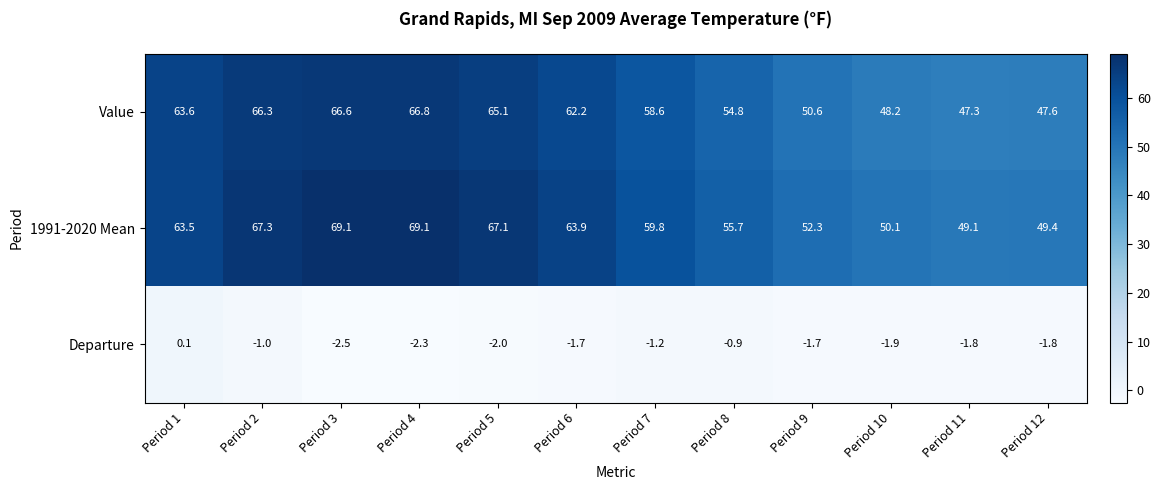

Rank the series at Period 12 from highest to lowest value.

1991-2020 Mean, Value, Departure